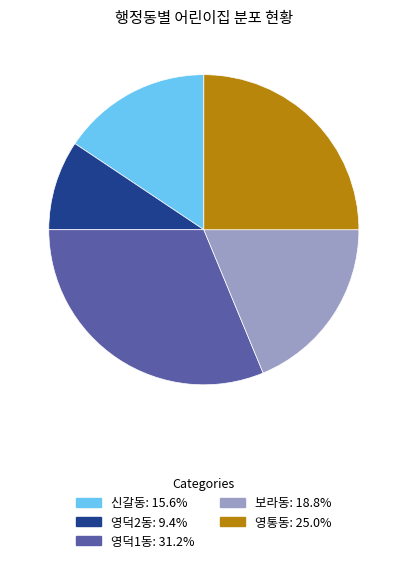

The 영통동 slice represents 10% of the pie. True or false?

False